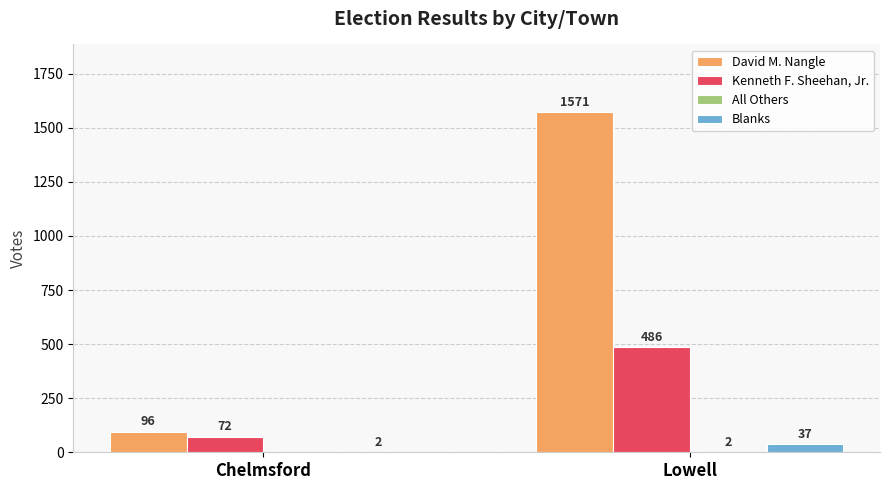

At which category does the chart reach its peak across all series?

Lowell